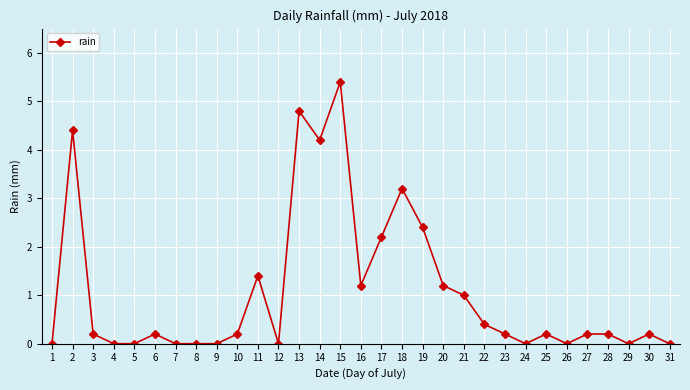

Reading left to right, transcribe all the data shown in this chart.

1=0.0	2=4.4	3=0.2	4=0.0	5=0.0	6=0.2	7=0.0	8=0.0	9=0.0	10=0.2	11=1.4	12=0.0	13=4.8	14=4.2	15=5.4	16=1.2	17=2.2	18=3.2	19=2.4	20=1.2	21=1.0	22=0.4	23=0.2	24=0.0	25=0.2	26=0.0	27=0.2	28=0.2	29=0.0	30=0.2	31=0.0